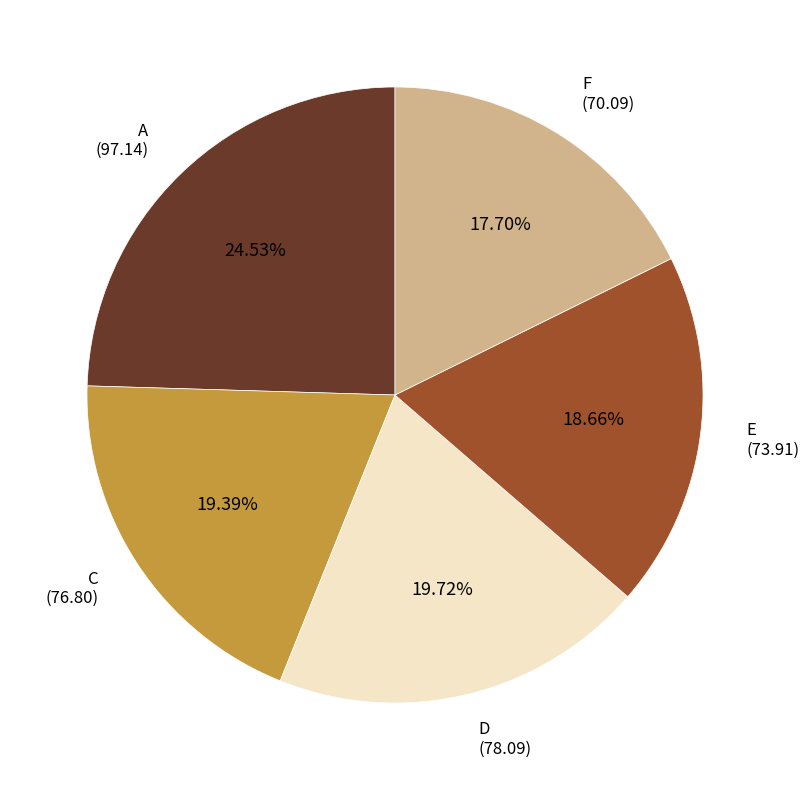

Approximately how many times larger is the value at C compared to A?

0.8